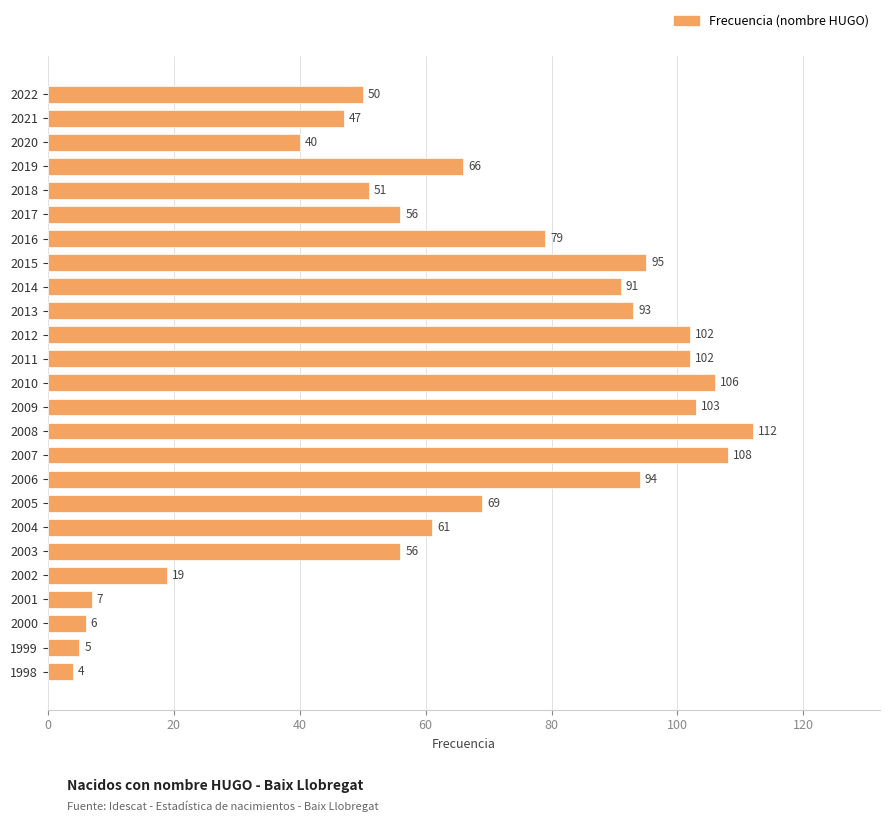

What is the value of the 13th bar from the top?

106